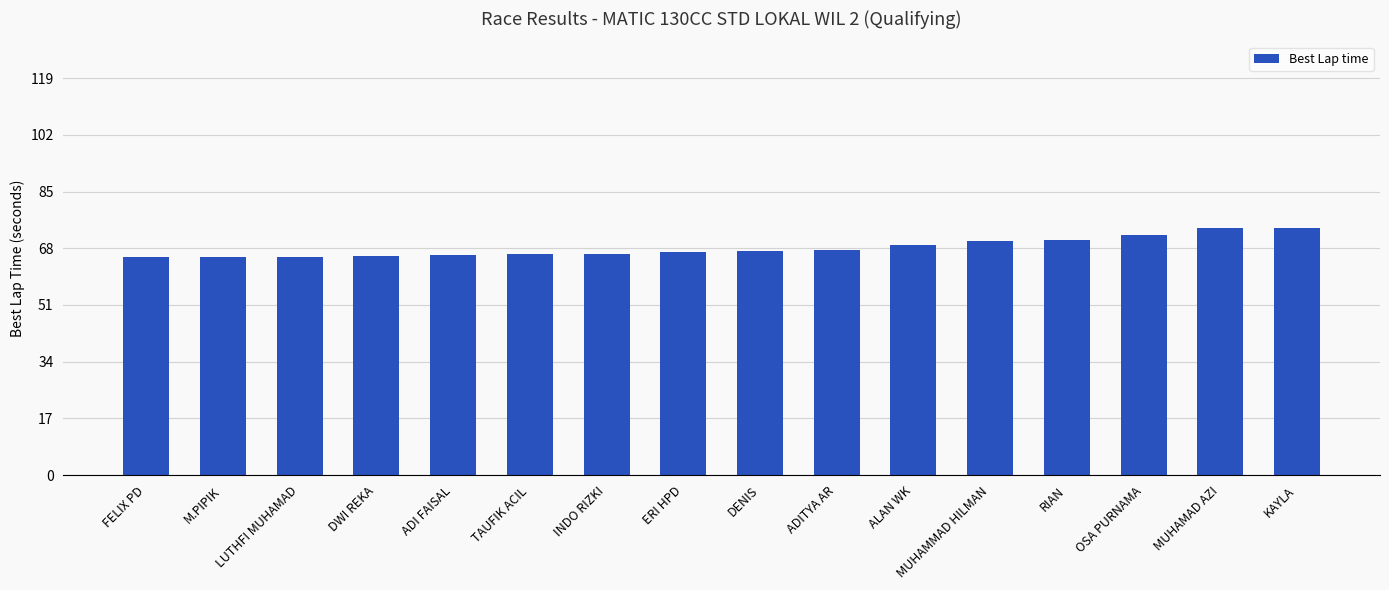

What is the approximate value at RIAN?

70.4